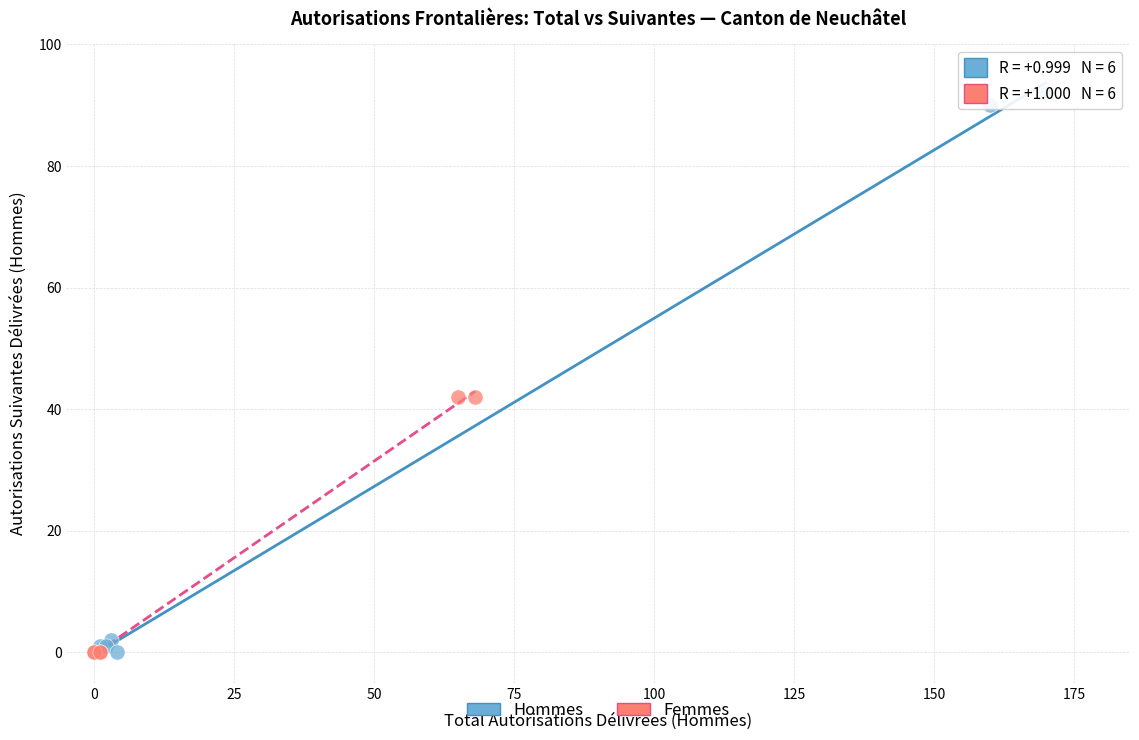

Which series has the largest Y range (max minus min)?

Hommes